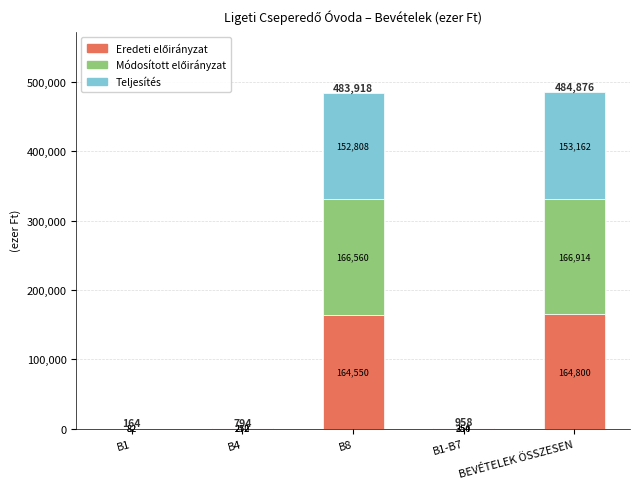

At which category is the sum across all series the highest?

BEVÉTELEK ÖSSZESEN